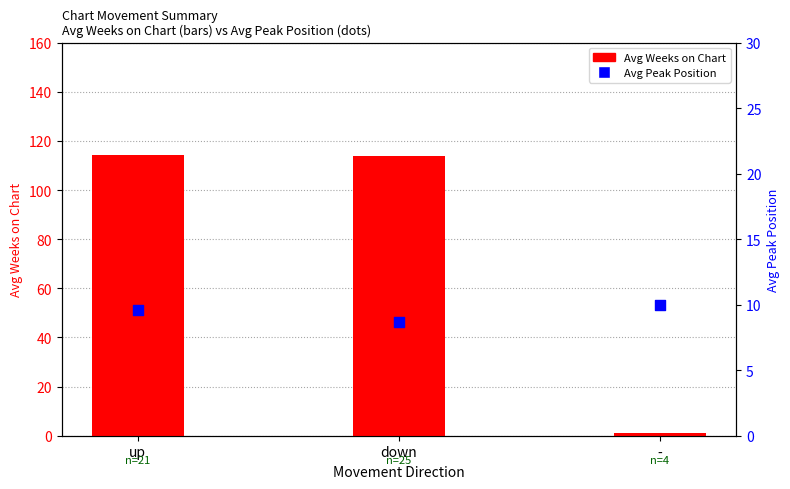

Which series reaches the minimum Y coordinate?

Avg Weeks on Chart